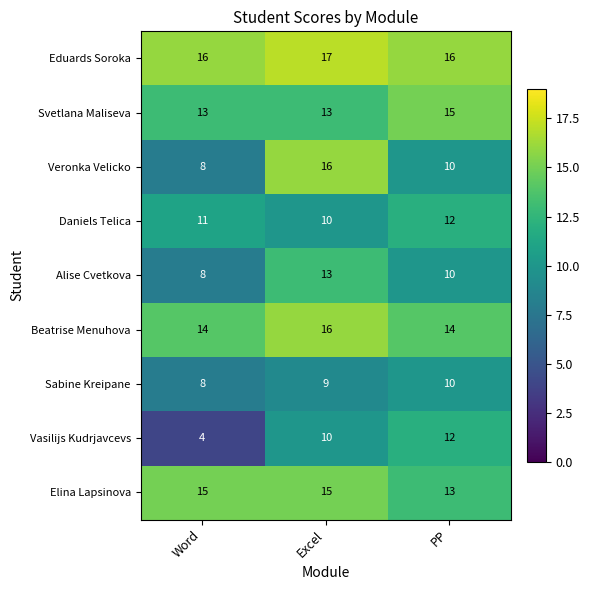

How many distinct data groups are displayed?

9